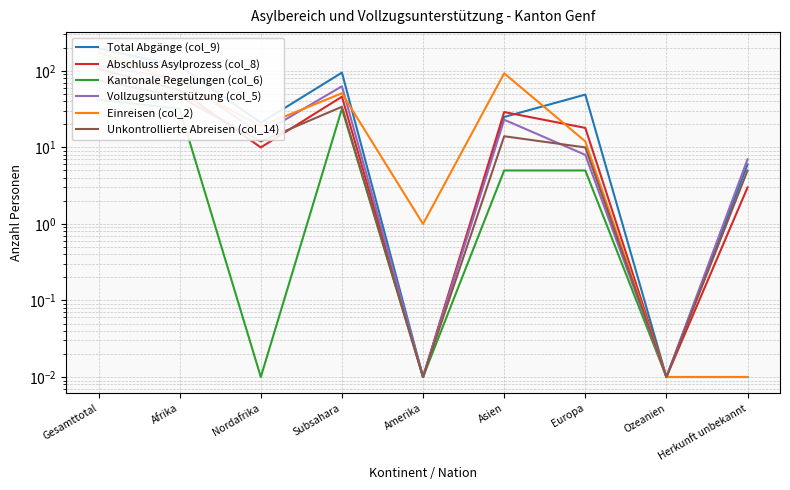

Which series has the largest total across all categories?

Total Abgänge (col_9)